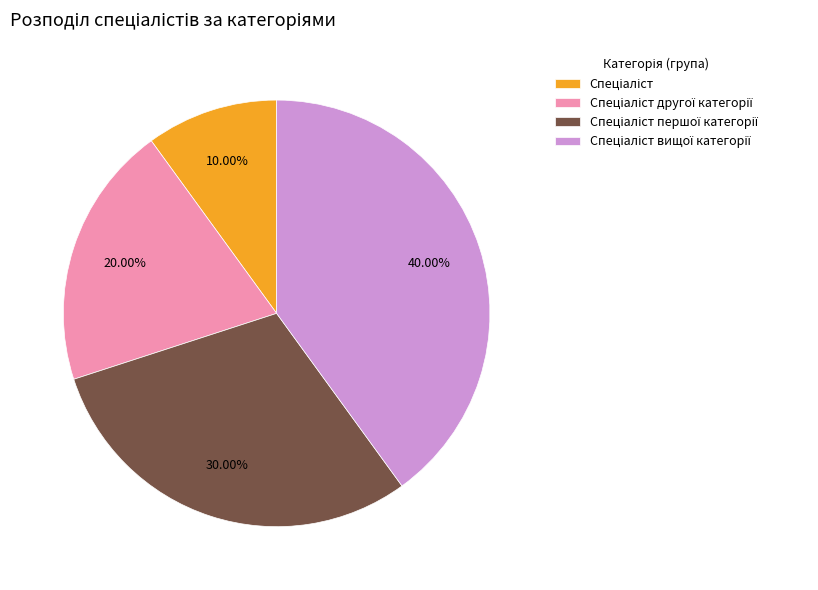

Is there any slice that represents more than half of the pie?

No